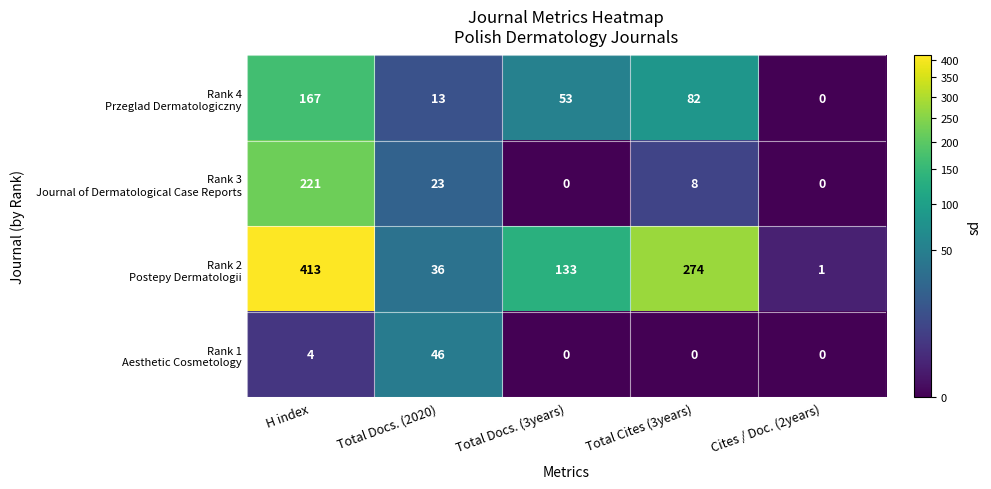

What is the spread (max minus min) of values at Total Docs. (3years)?

133